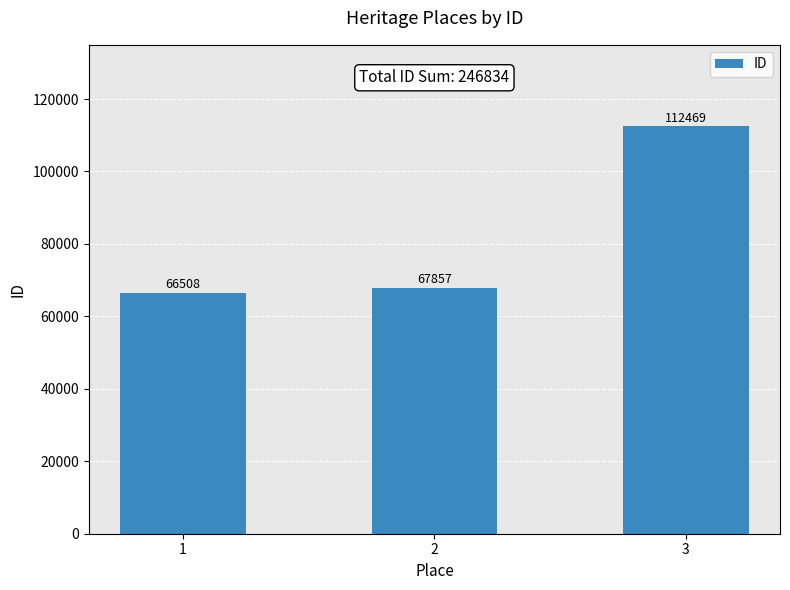

Is it true that the value at 3 is 112469?

True